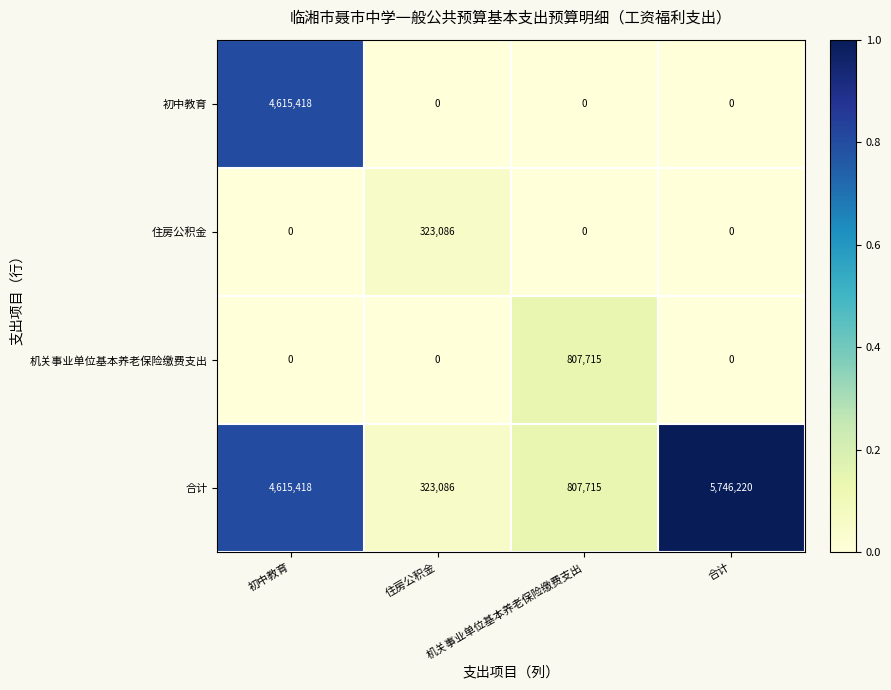

True or false: 机关事业单位基本养老保险缴费支出 has a value of -349957 at 合计.

False